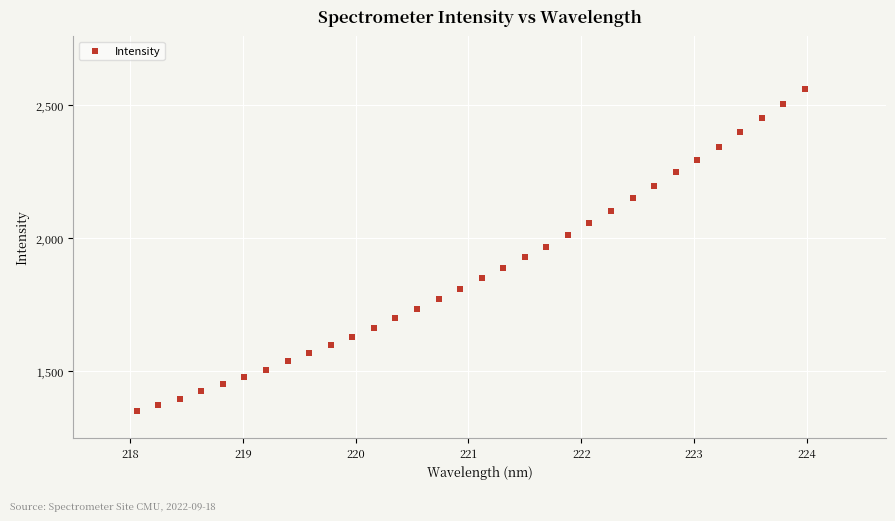

What is the range of Y values (max minus min)?

1212.6